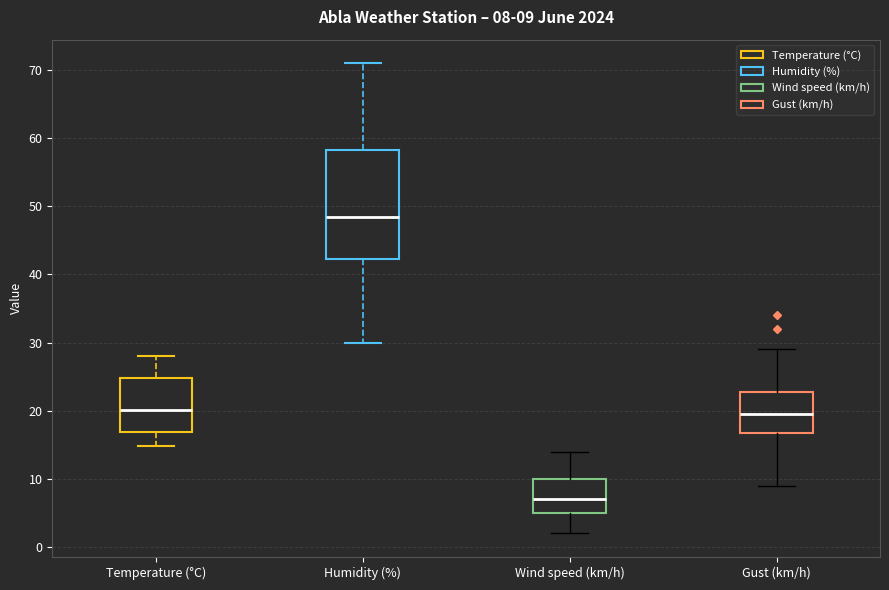

Which box's median line is the highest?

Humidity (%)